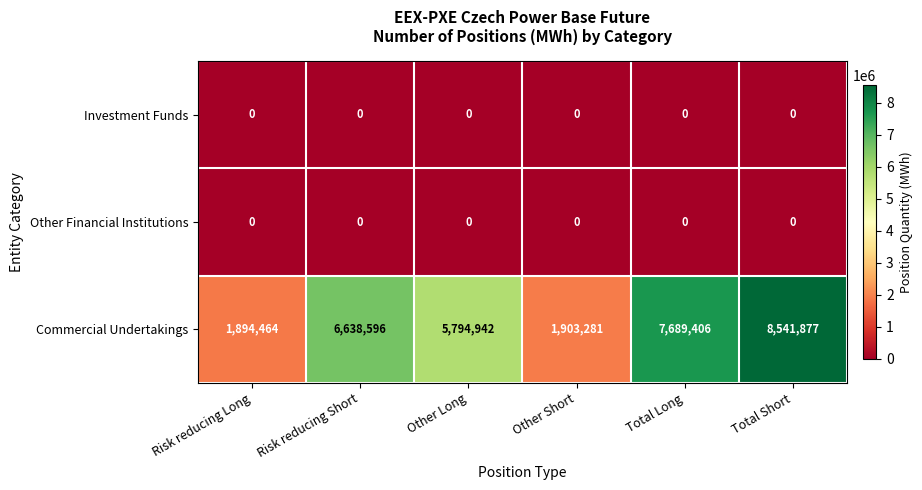

At which category does the chart reach its peak across all series?

Total Short